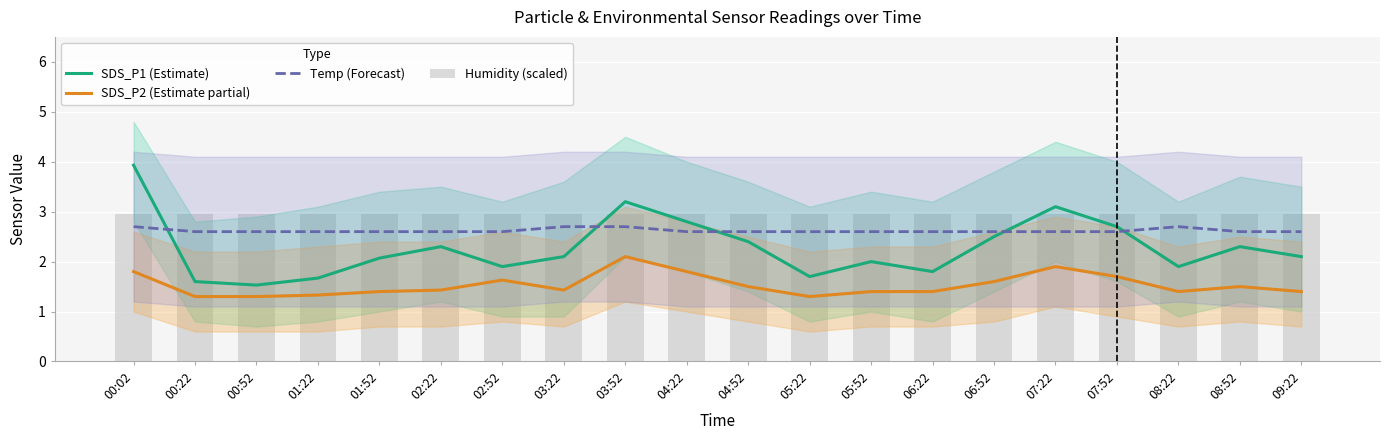

What is the total value across all series at 02:22?

9.3